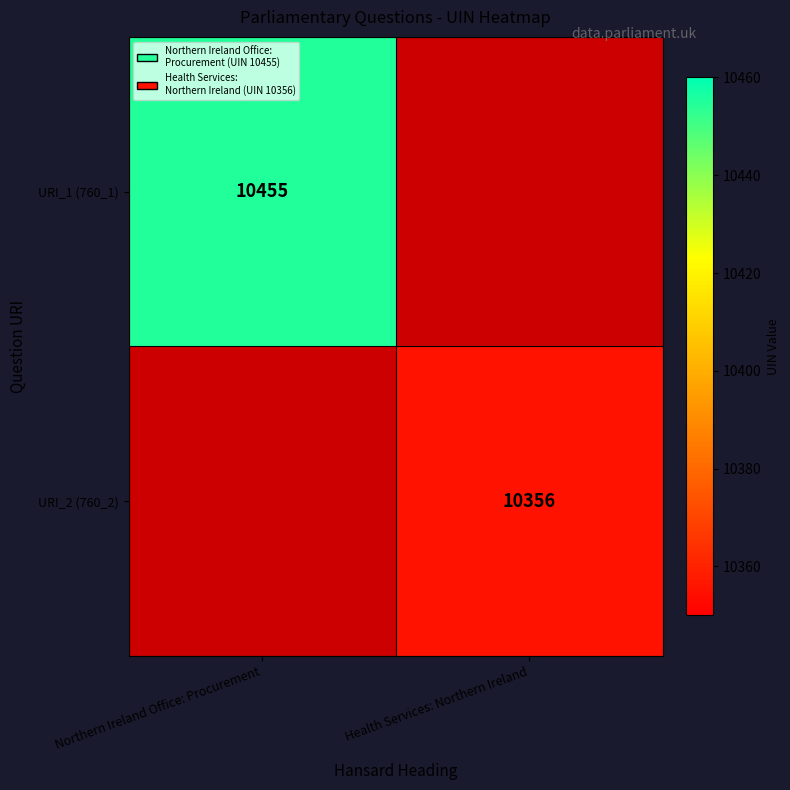

How many categories are shown in the chart?

2